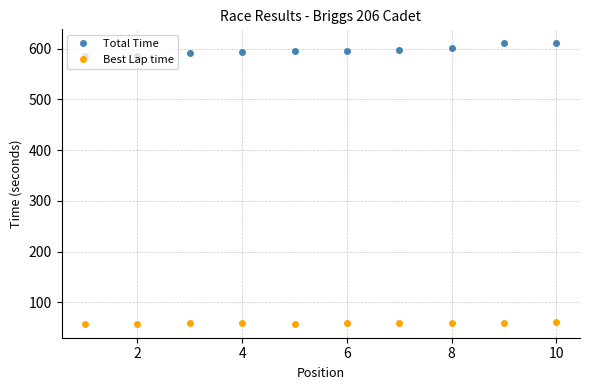

What is the value of the Best Lap time point at the 6th from the left?

58.4